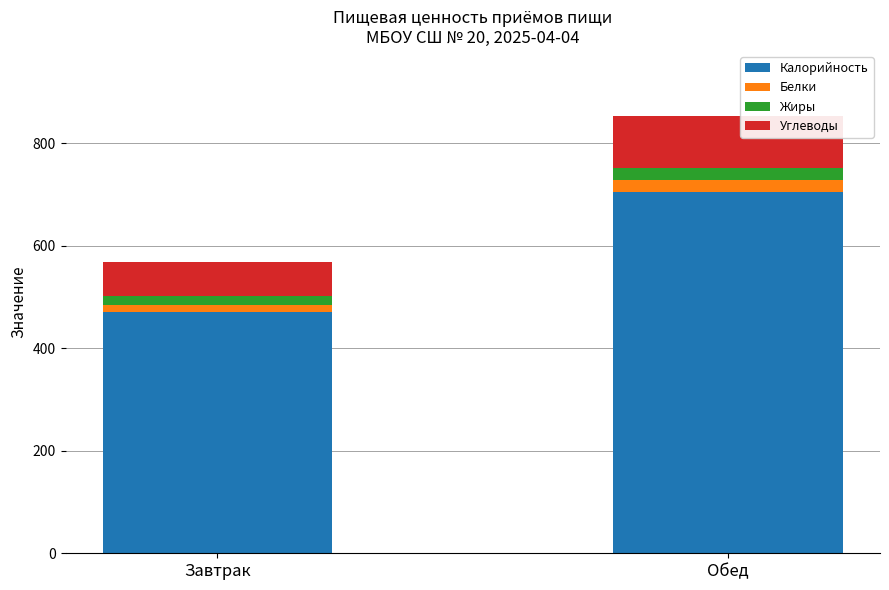

At which label does Калорийность reach its peak?

Обед